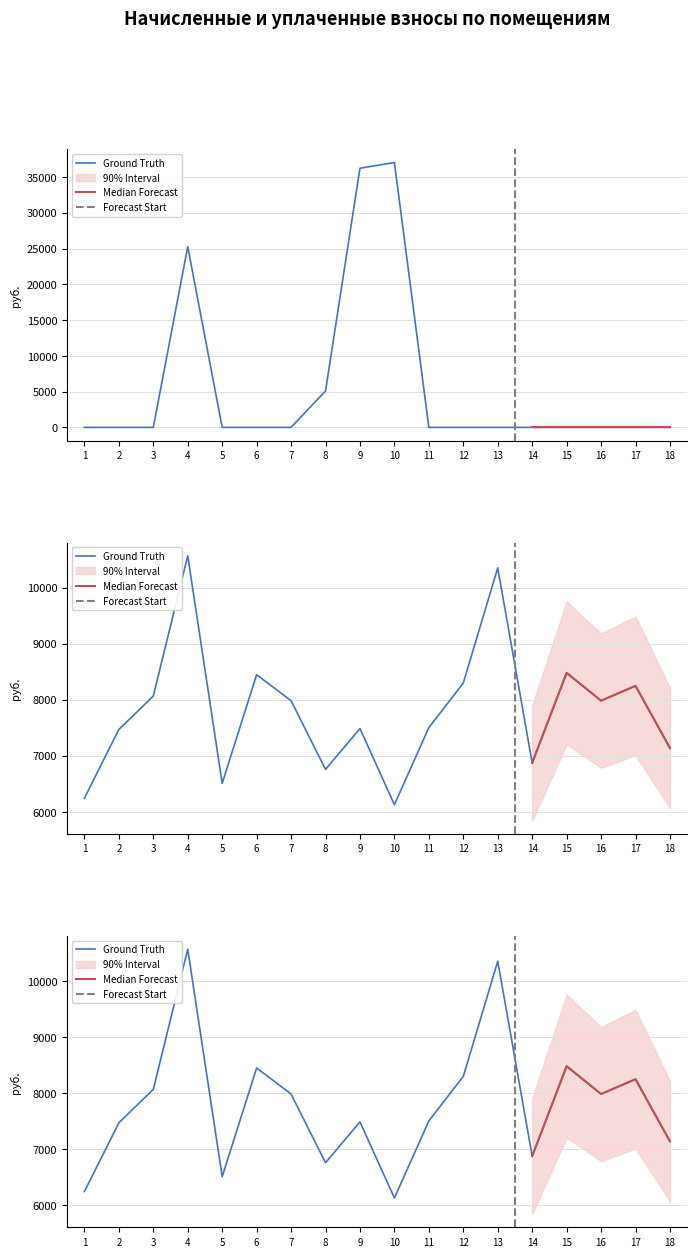

True or false: начислено and задолженность (взнос) cross at least once.

True